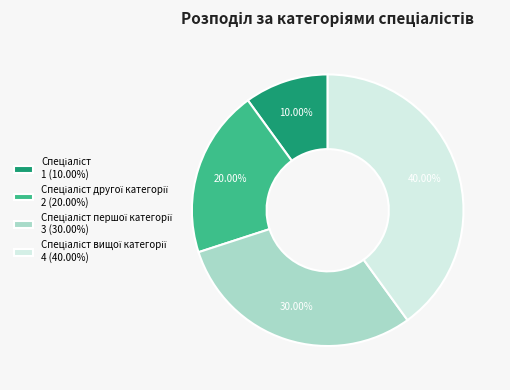

Does any single category account for the majority?

No